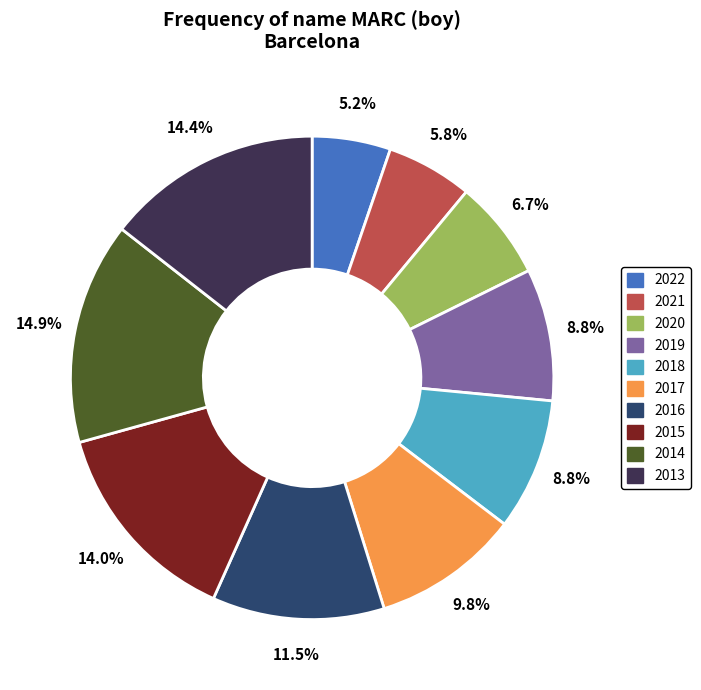

Is it true that 2022 is 5% of the pie?

True